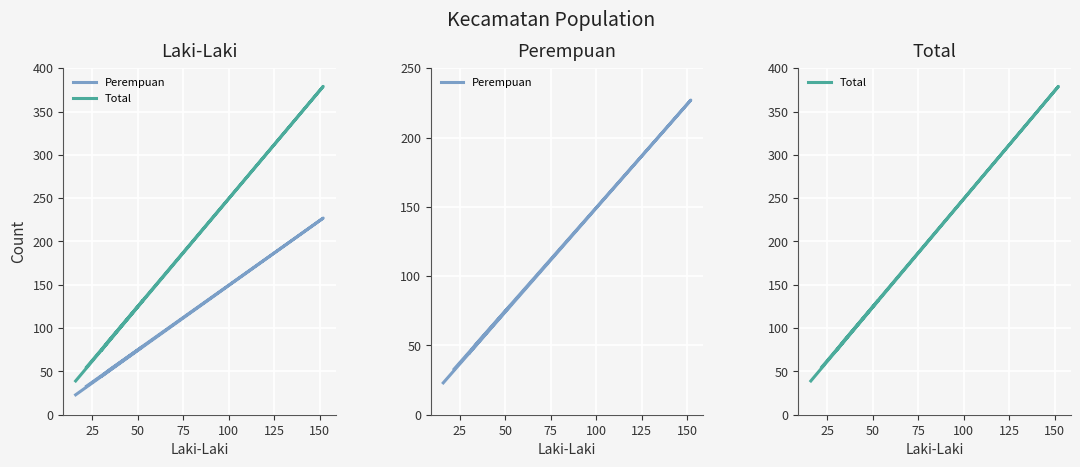

True or false: Perempuan and Total cross at least once.

False